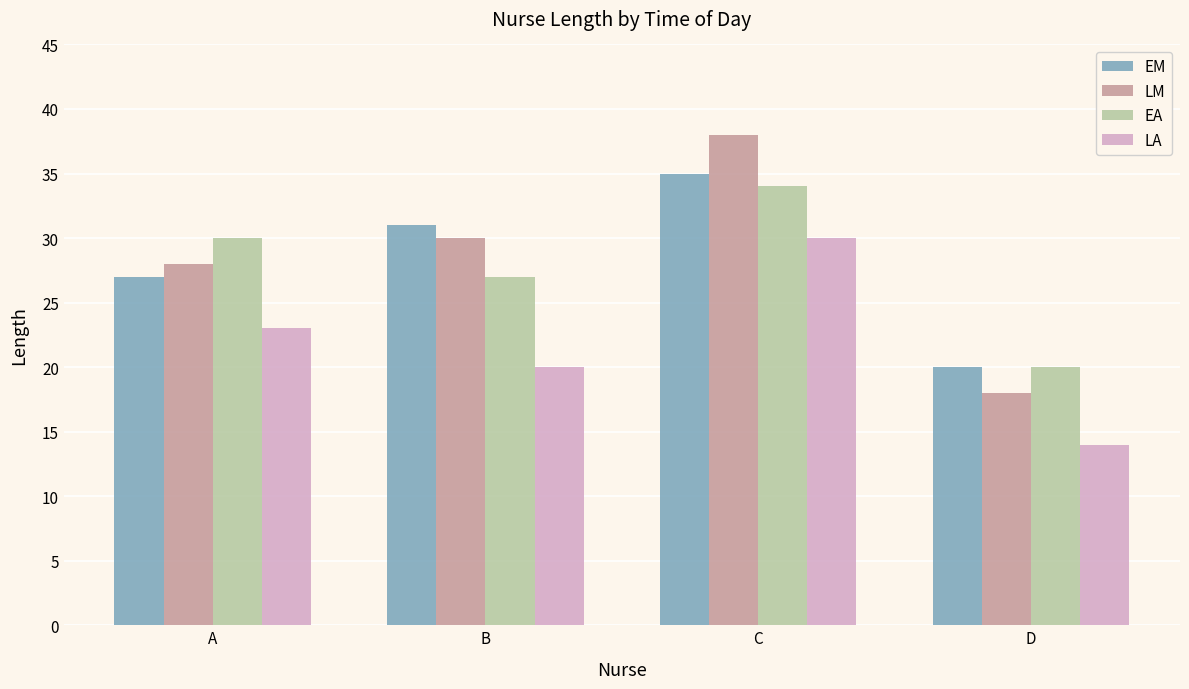

What value does the EM series have at C, to the nearest 5?

35